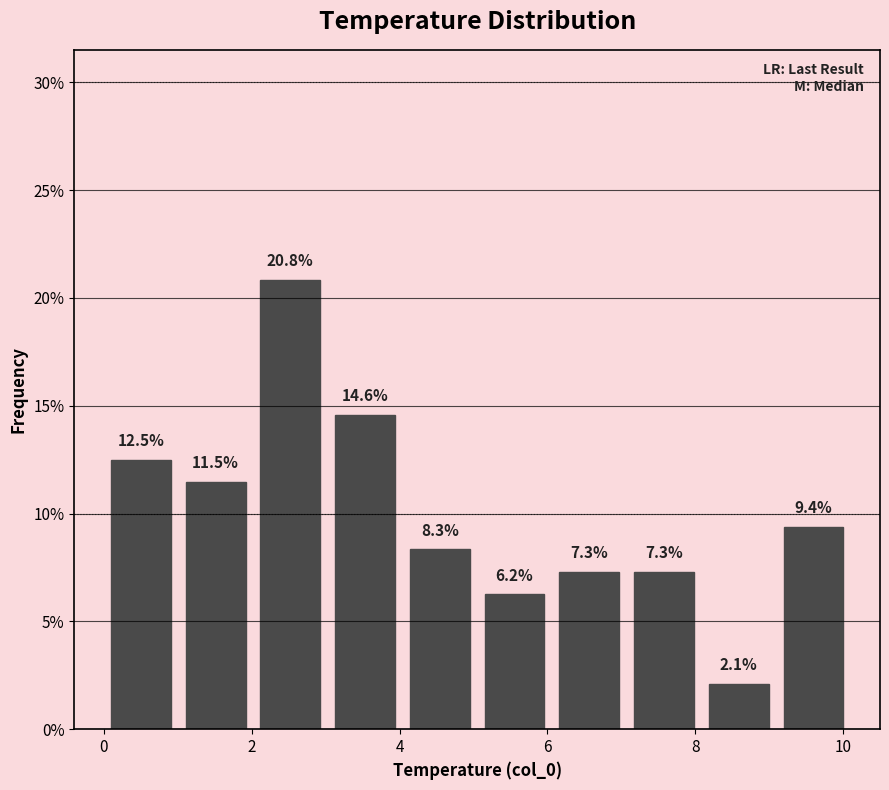

Reading left to right, list every bar in this chart as the range it spans on the x-axis followed by its height. The bar edges are not printed on the chart, so give them approximately, as read against the axis.

0.0 to 1.0: 12.5
1.0 to 2.0: 11.5
2.0 to 3.0: 20.8
3.0 to 4.0: 14.6
4.0 to 5.0: 8.3
5.0 to 6.0: 6.2
6.0 to 7.0: 7.3
7.0 to 8.0: 7.3
8.0 to 9.0: 2.1
9.0 to 10.2: 9.4